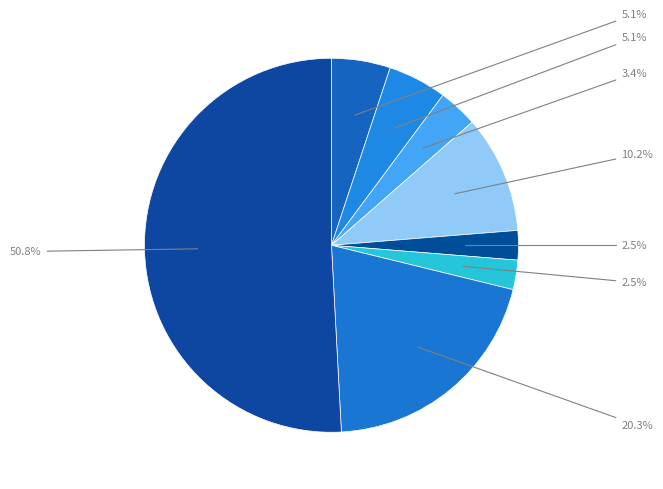

How many slices are in this pie chart?

8